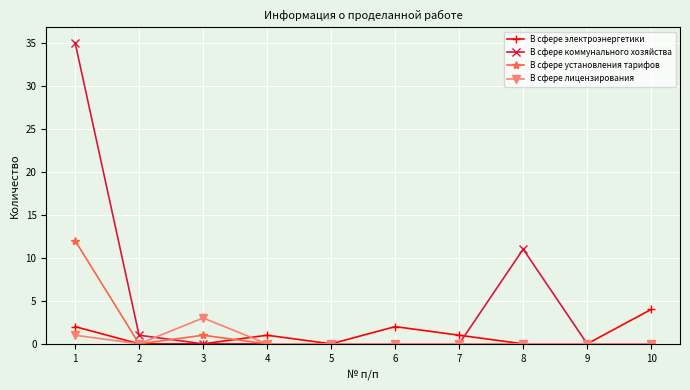

Is it true that В сфере установления тарифов equals 0 at 8?

True